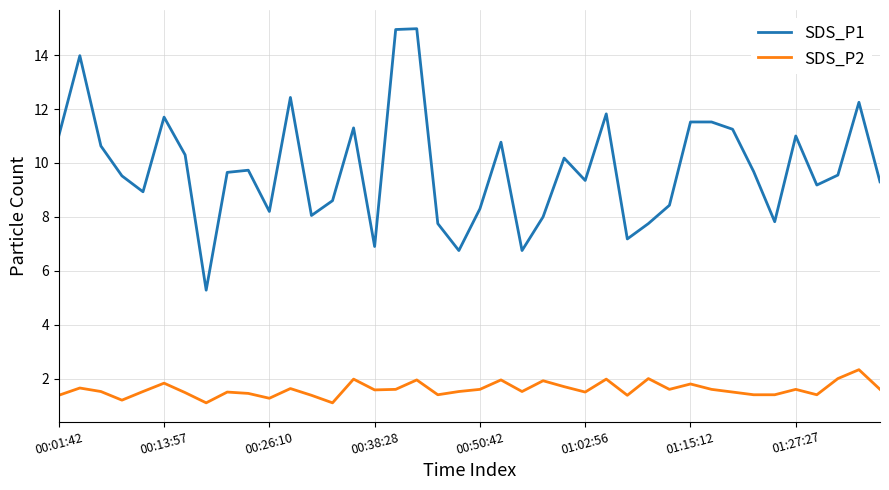

List the series in order of their overall mean, lowest first.

SDS_P2, SDS_P1